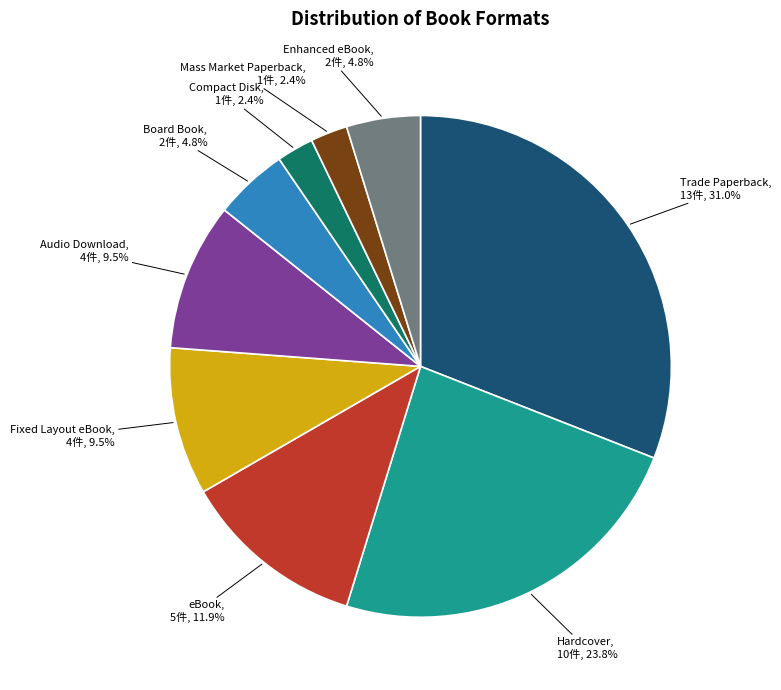

Does any single category account for the majority?

No